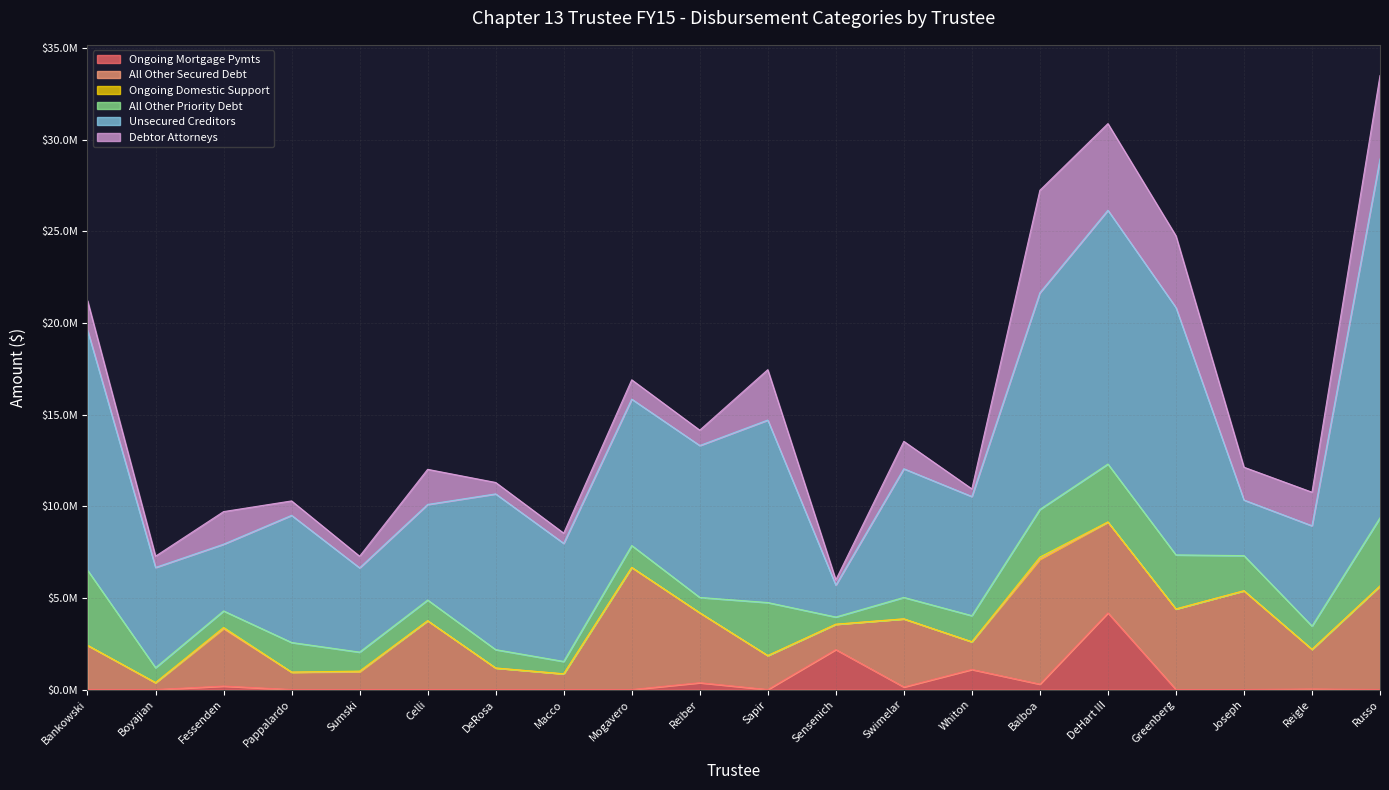

At which category does Unsecured Creditors reach its first local valley?

Fessenden